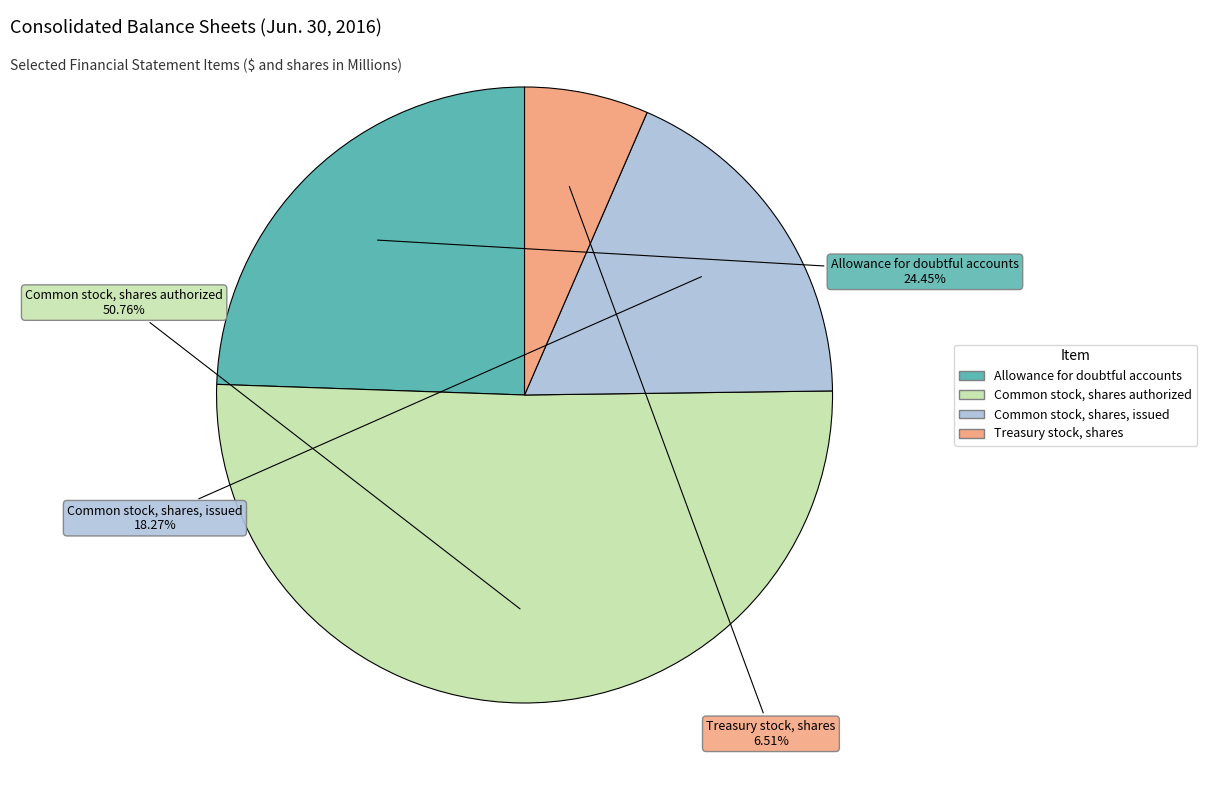

To the nearest percent, what is the difference between the Common stock, shares authorized and Treasury stock, shares slice percentages?

44%